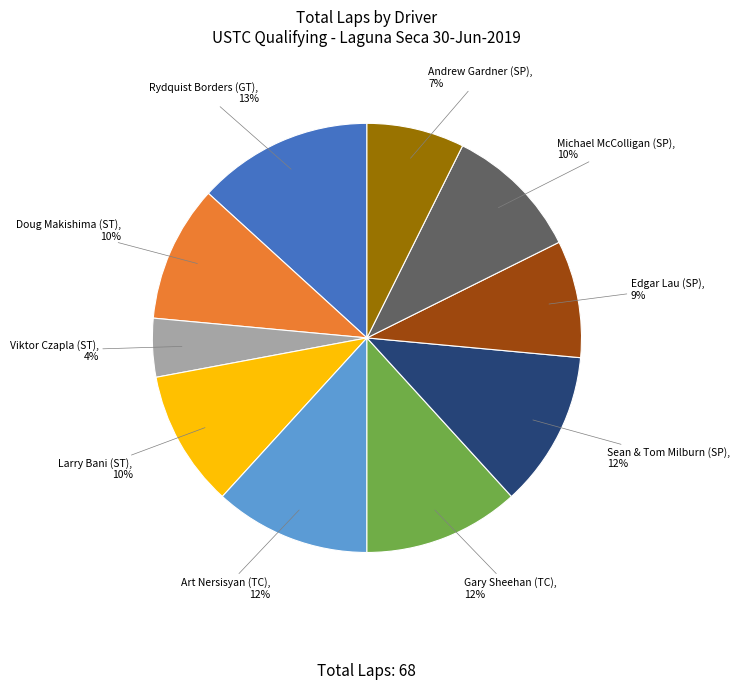

To the nearest percent, what is the average slice percentage?

10%